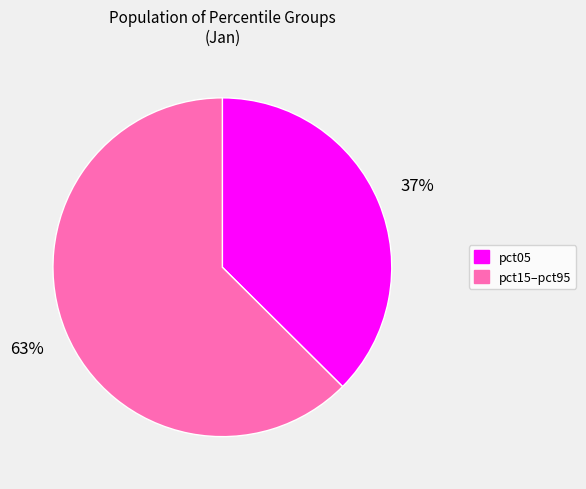

Is the sum of pct05 and pct15–pct95 greater than half?

Yes